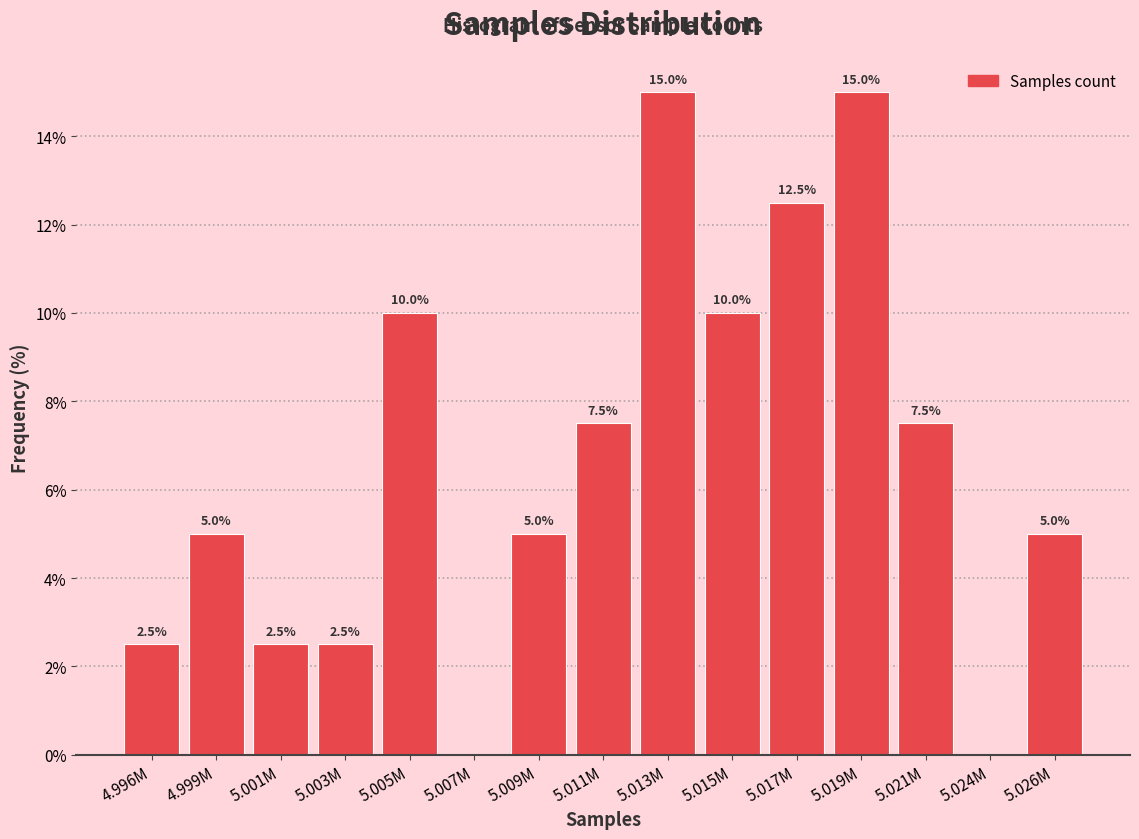

Reading left to right, list all the values displayed in this chart.

4.996M=2.5	4.999M=5.0	5.001M=2.5	5.003M=2.5	5.005M=10.0	5.007M=0.0	5.009M=5.0	5.011M=7.5	5.013M=15.0	5.015M=10.0	5.017M=12.5	5.019M=15.0	5.021M=7.5	5.024M=0.0	5.026M=5.0